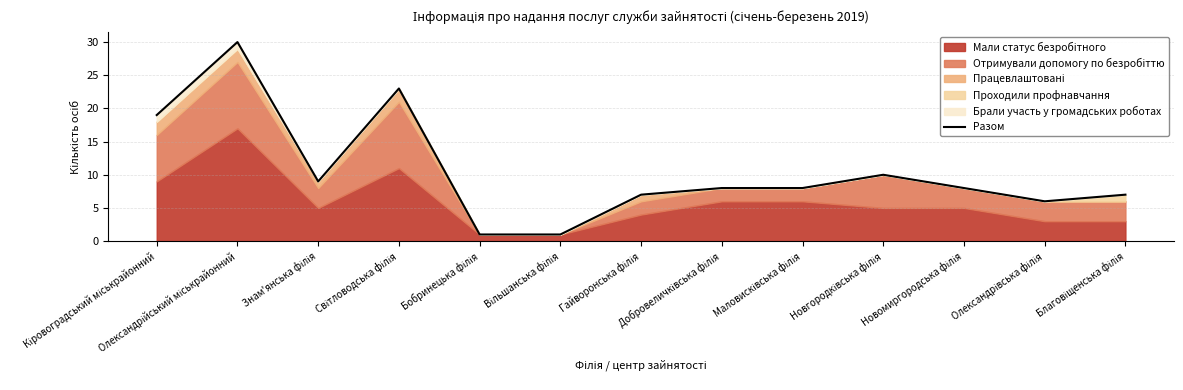

Rank the categories by value from highest to lowest.

Олександрійський міськрайонний, Світловодська філія, Кіровоградський міськрайонний, Новгородківська філія, Знам'янська філія, Добровеличківська філія, Маловисківська філія, Новомиргородська філія, Гайворонська філія, Благовіщенська філія, Олександрівська філія, Бобринецька філія, Вільшанська філія